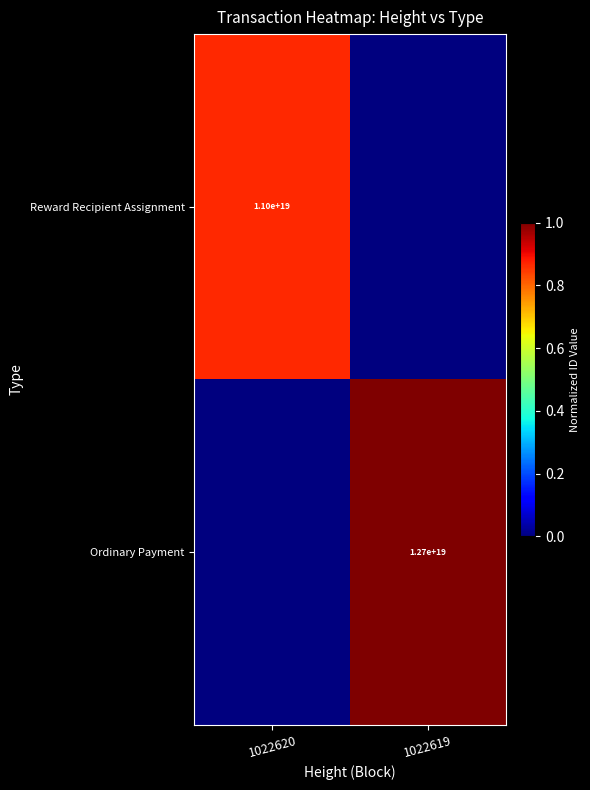

The value of Ordinary Payment at 1022619 is 7107339706362661888. True or false?

False